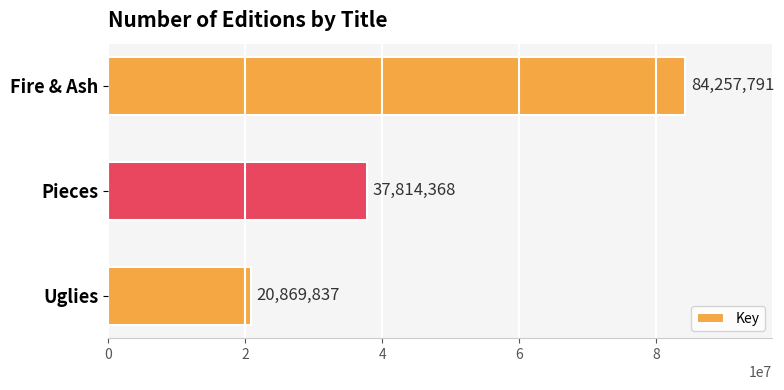

What position from the bottom is Pieces?

2